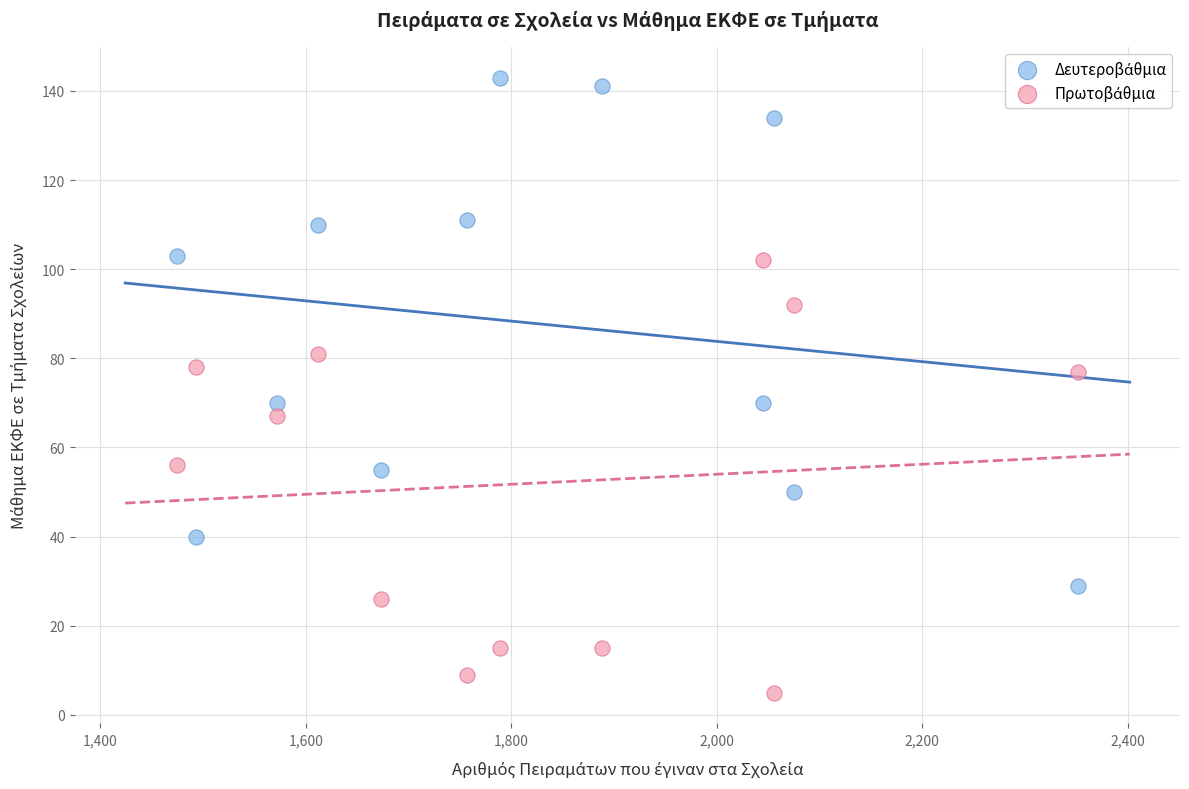

What is the X range (max minus min) for the scatter plot?

878